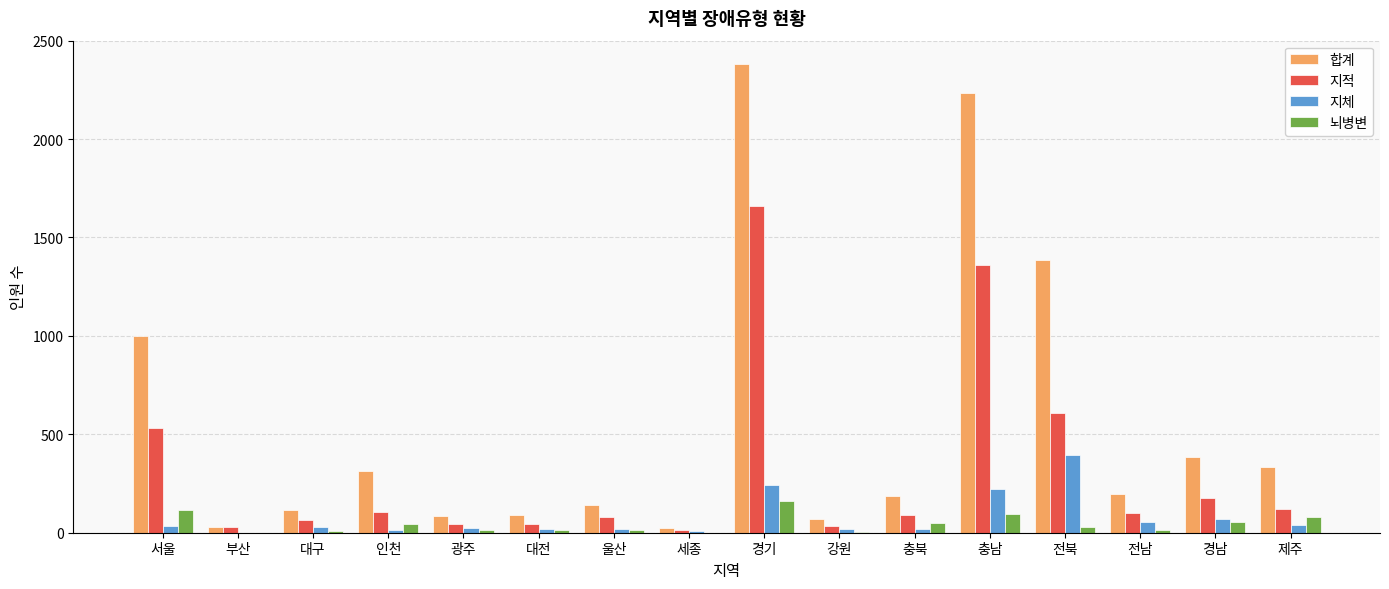

What is the highest value of the 뇌병변 series?

161